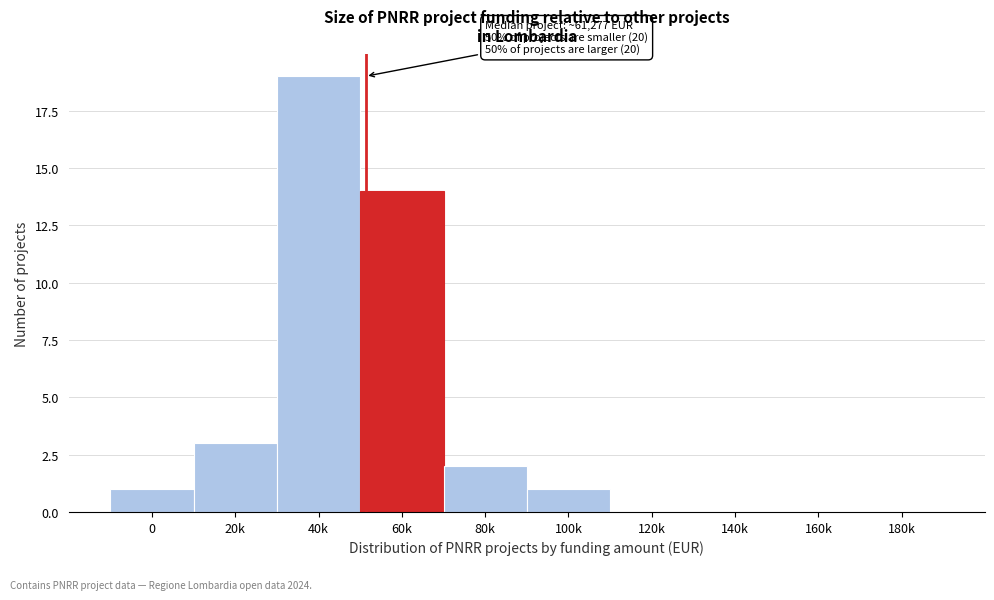

Reading left to right, list all the values displayed in this chart.

0=1	20k=3	40k=19	60k=14	80k=2	100k=1	120k=0	140k=0	160k=0	180k=0